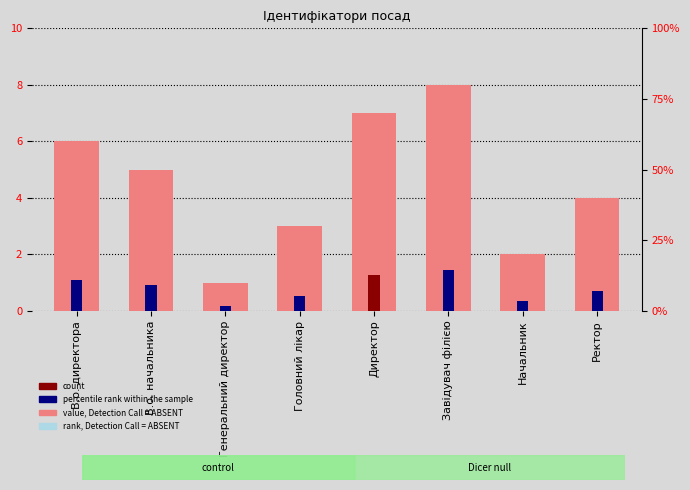

Which label corresponds to the largest value in the chart?

Завідувач філією